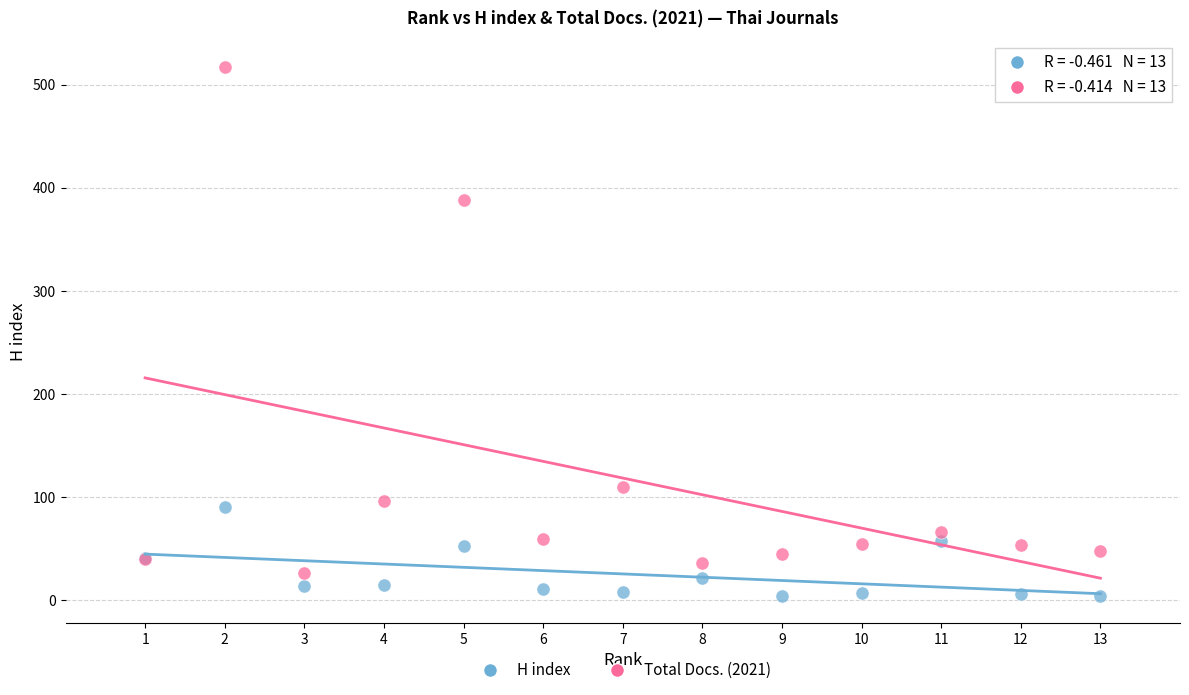

What are all the series names shown in the legend?

H index, Total Docs. (2021)